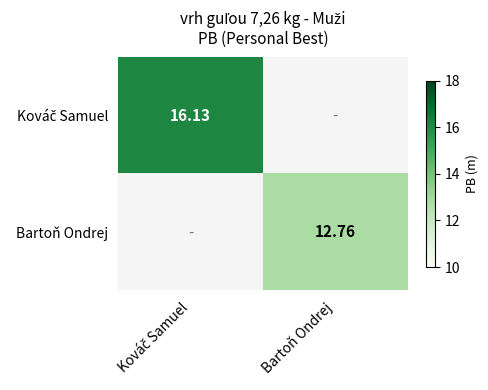

At how many categories does at least one series exceed 14?

1